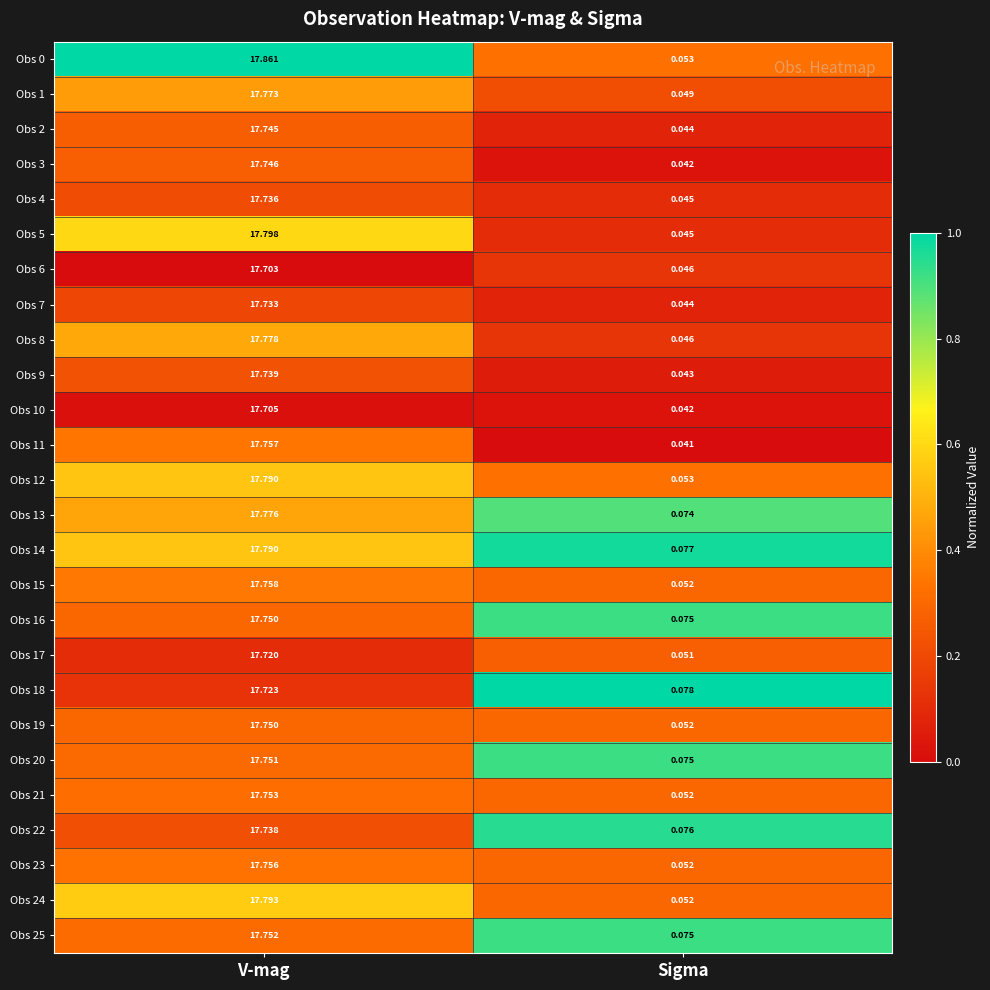

Where is Obs 0 nearest to the value 8?

Sigma